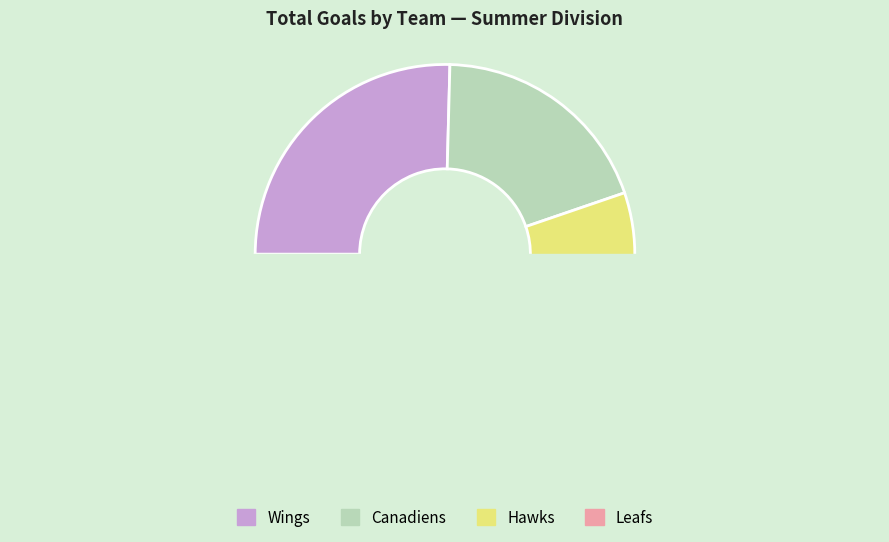

To the nearest percent, what is the combined percentage of Leafs and Wings?

51%